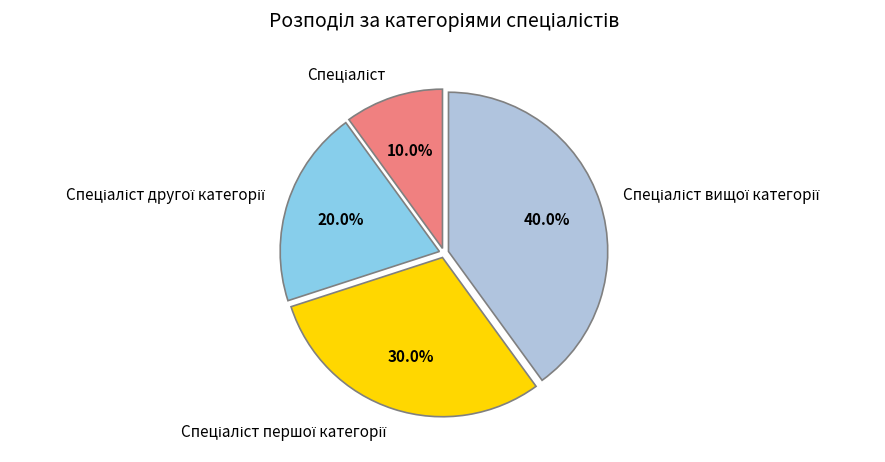

Does any single category account for the majority?

No